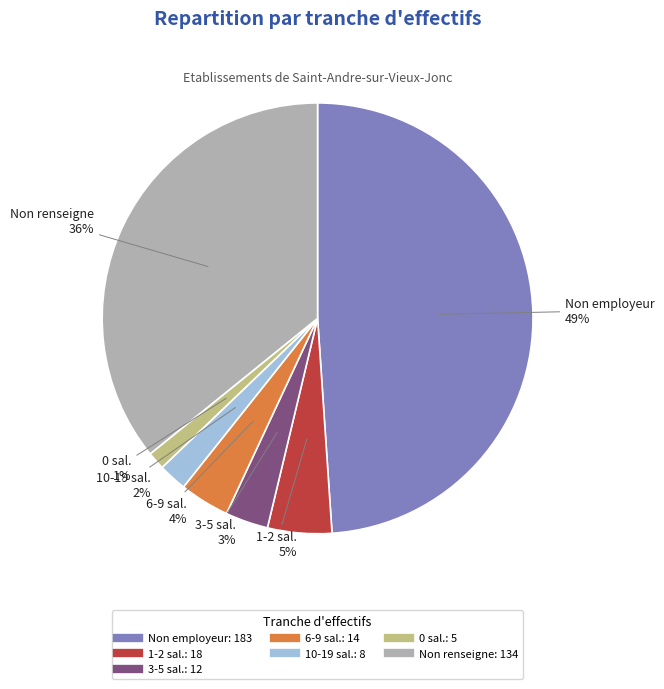

Is there a majority slice in this chart?

No